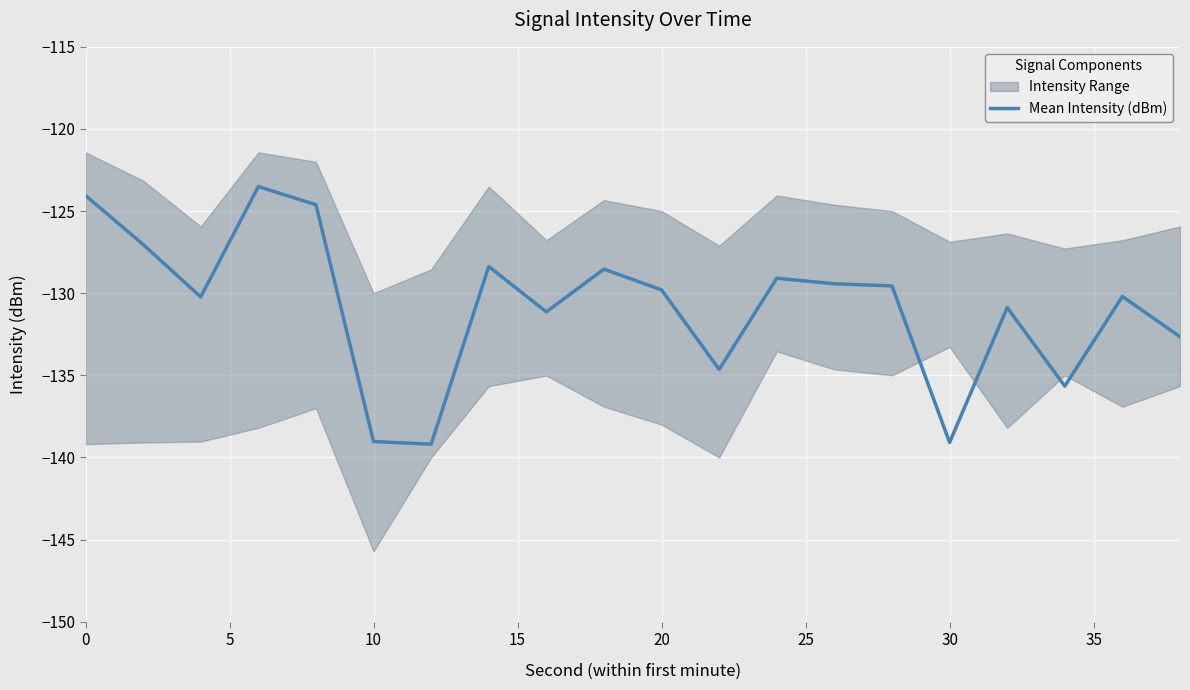

What is the minimum value for Mean Intensity (dBm)?

-139.2